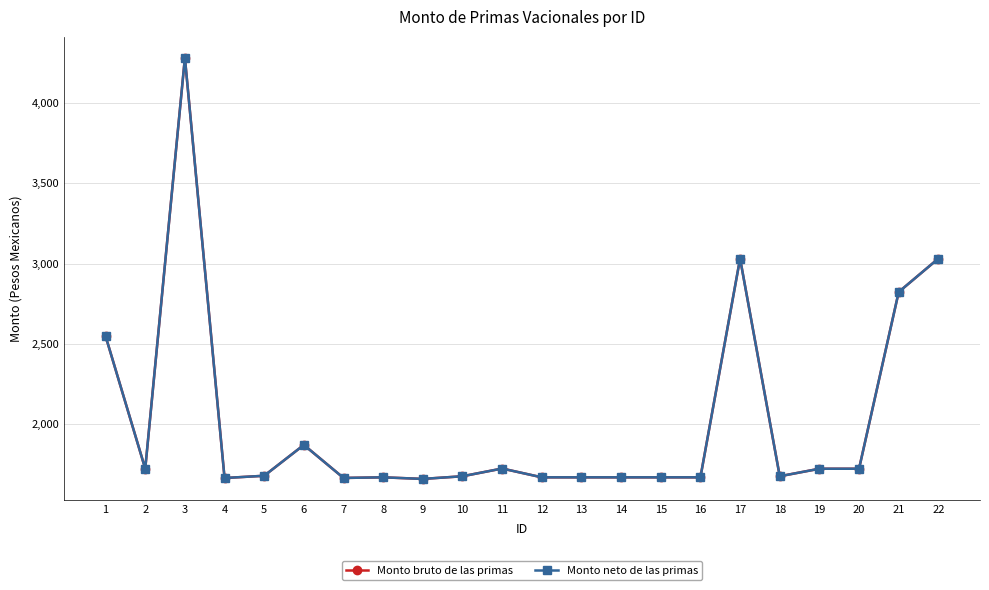

What is the maximum value shown in the chart?

4281.2